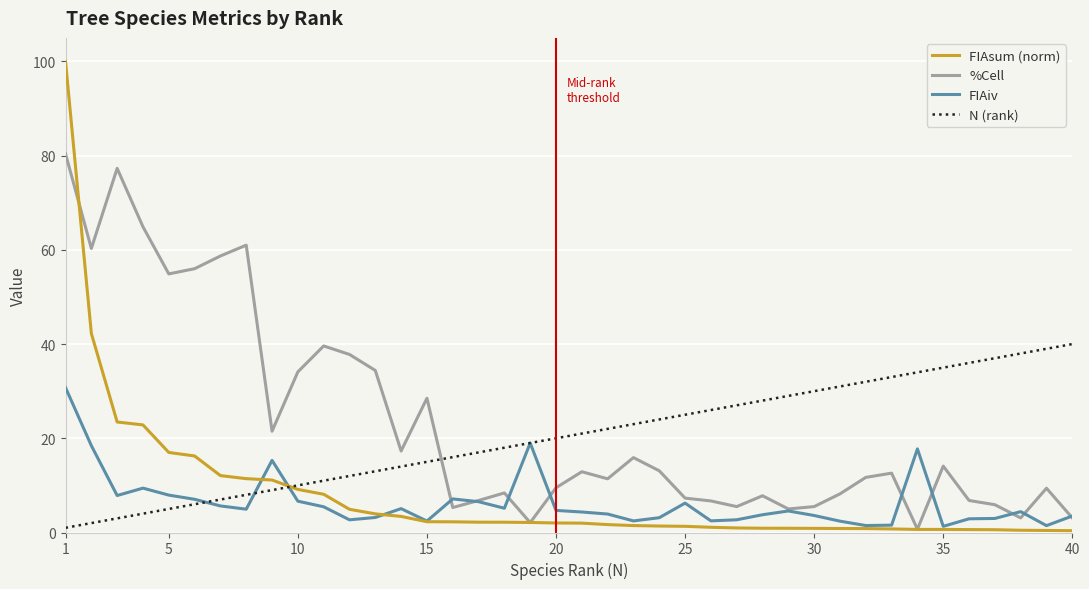

What is the maximum value shown in the chart?

100.0